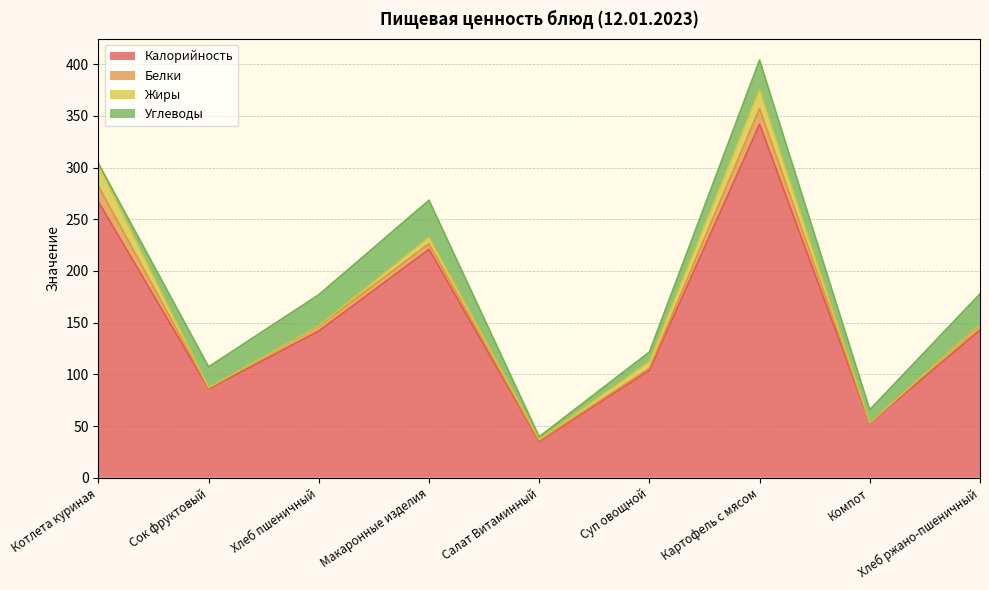

What is the total value across all series at Суп овощной?

121.7